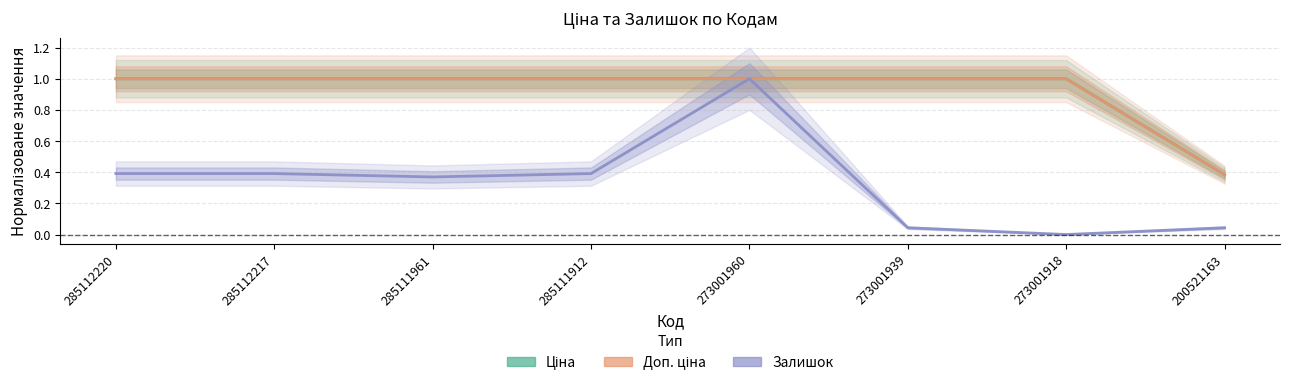

Is it true that Доп. ціна equals 1.0 at 285112220?

True